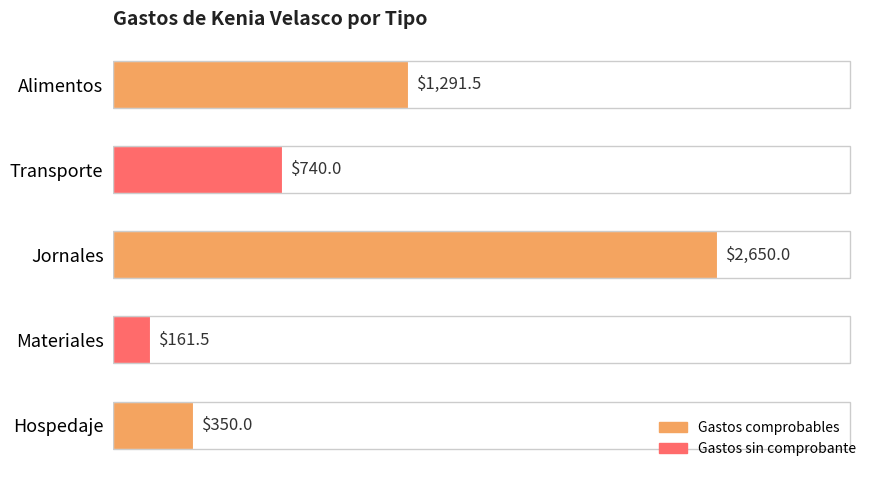

True or false: the data shows 1291.5 at Alimentos.

True